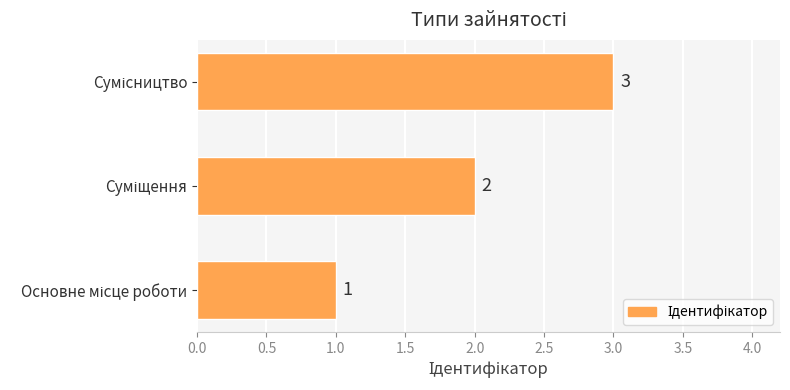

What is the smallest value displayed?

1